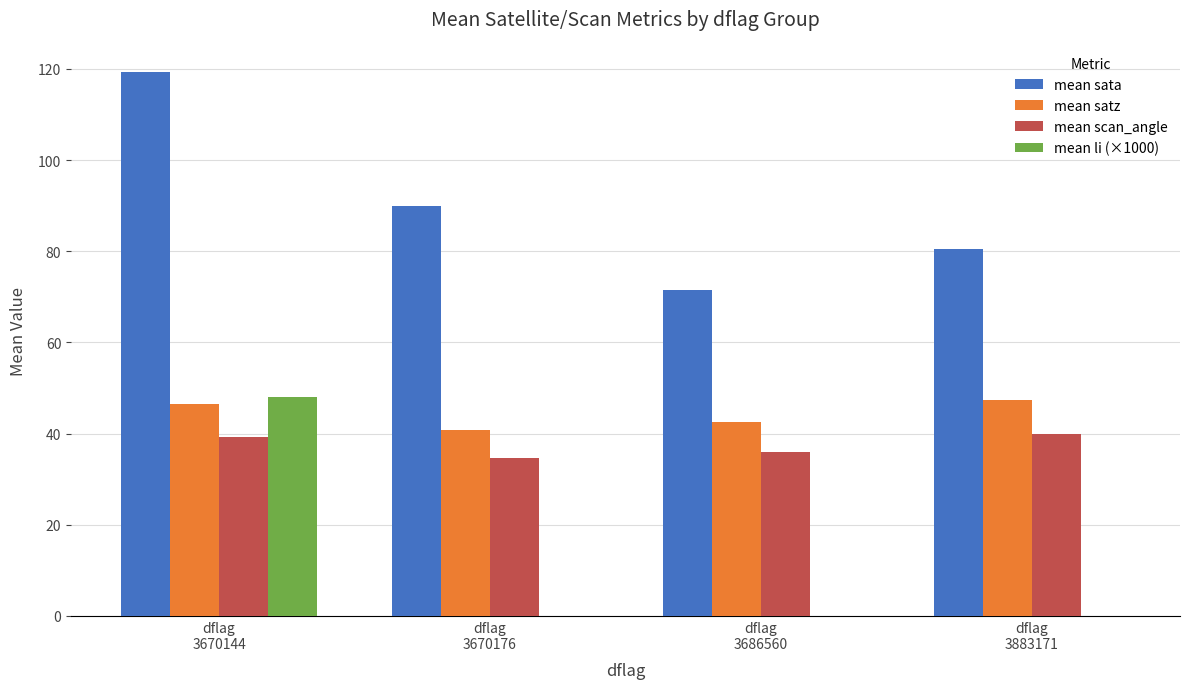

What is the total value across all series at dflag
3686560?

150.0